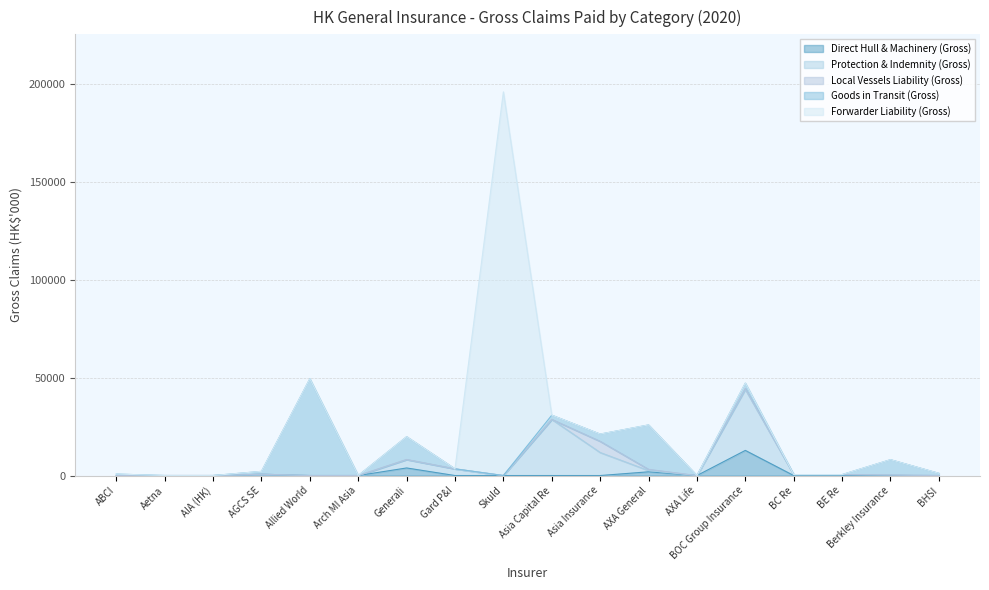

What is the sum of the Direct Hull & Machinery (Gross) values at Asia Insurance and BOC Group Insurance?

12843